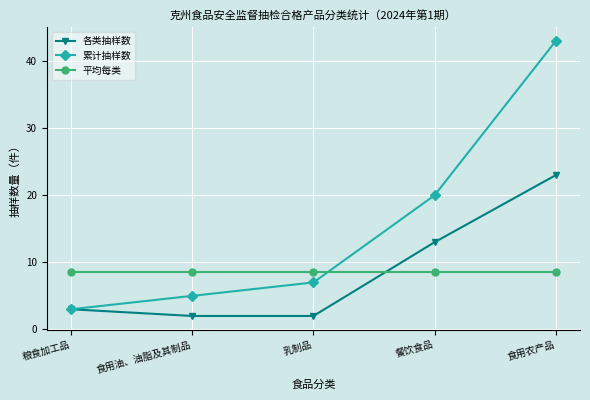

The value of 各类抽样数 at 乳制品 is 0.5. True or false?

False